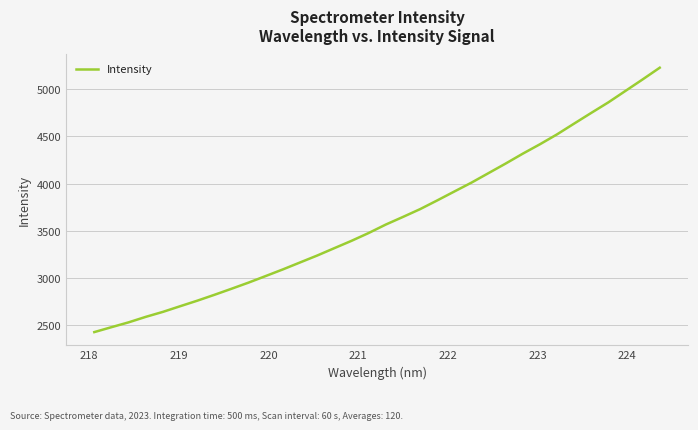

What is the greatest value displayed?

5226.7